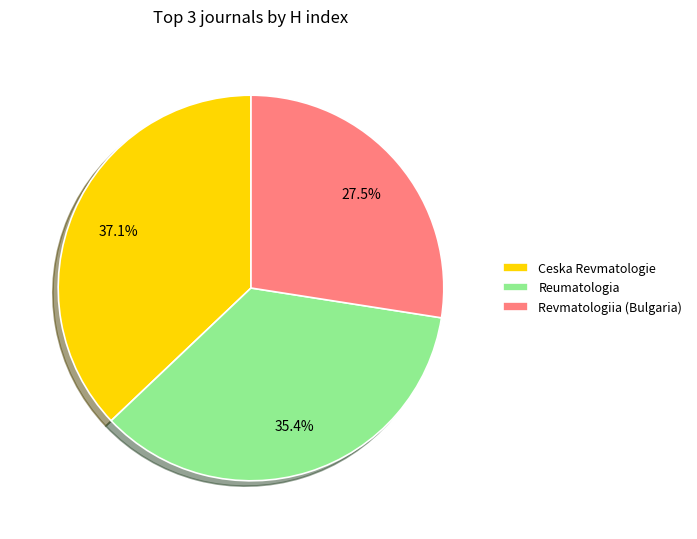

True or false: Ceska Revmatologie accounts for 37% of the total.

True